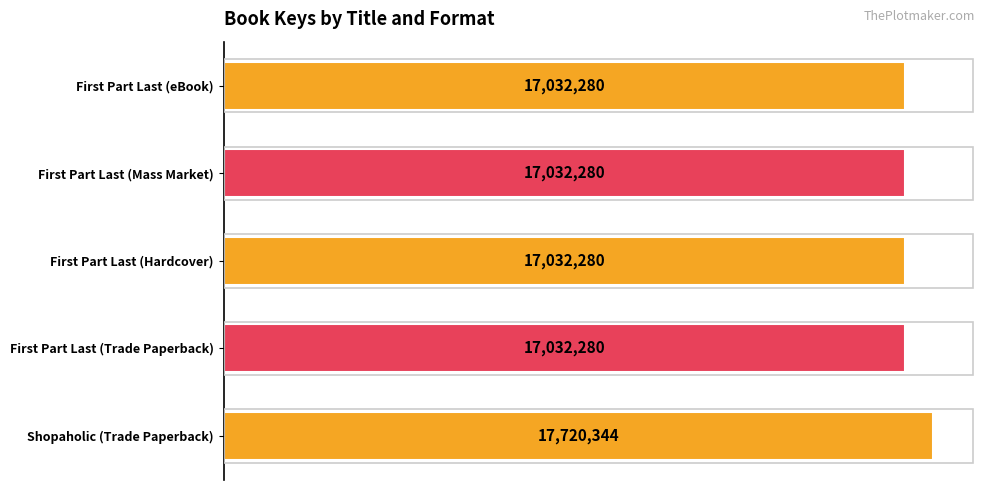

Are the bars horizontal?

Yes